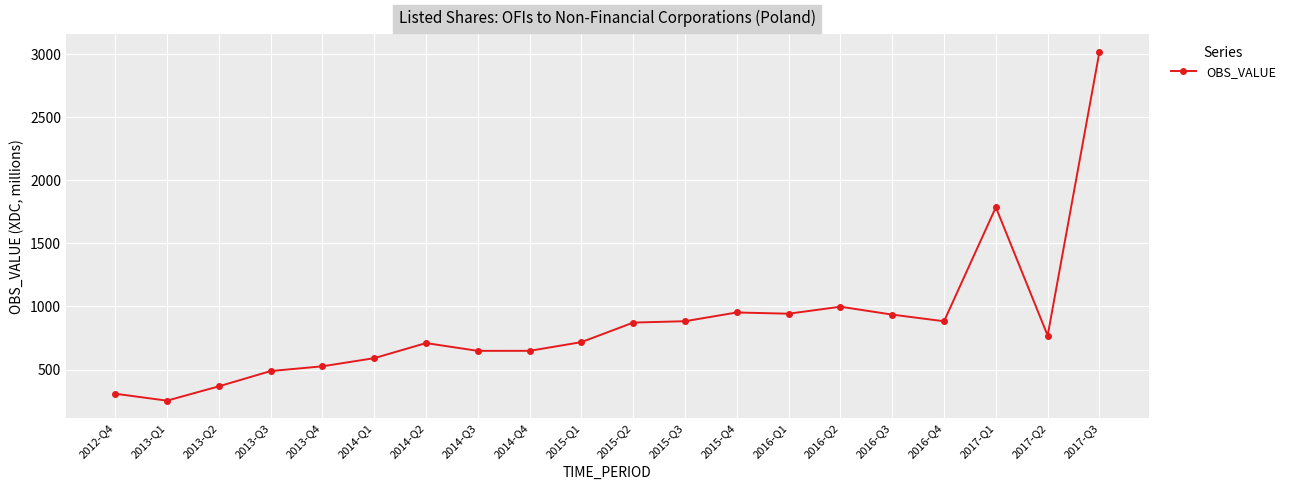

Where is the first local minimum?

2013-Q1